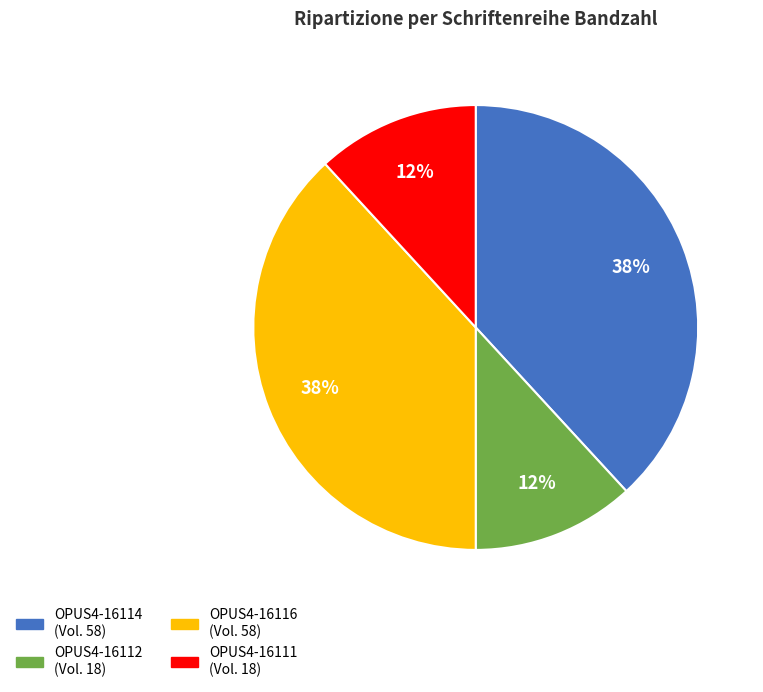

Count the number of slices in the pie.

4